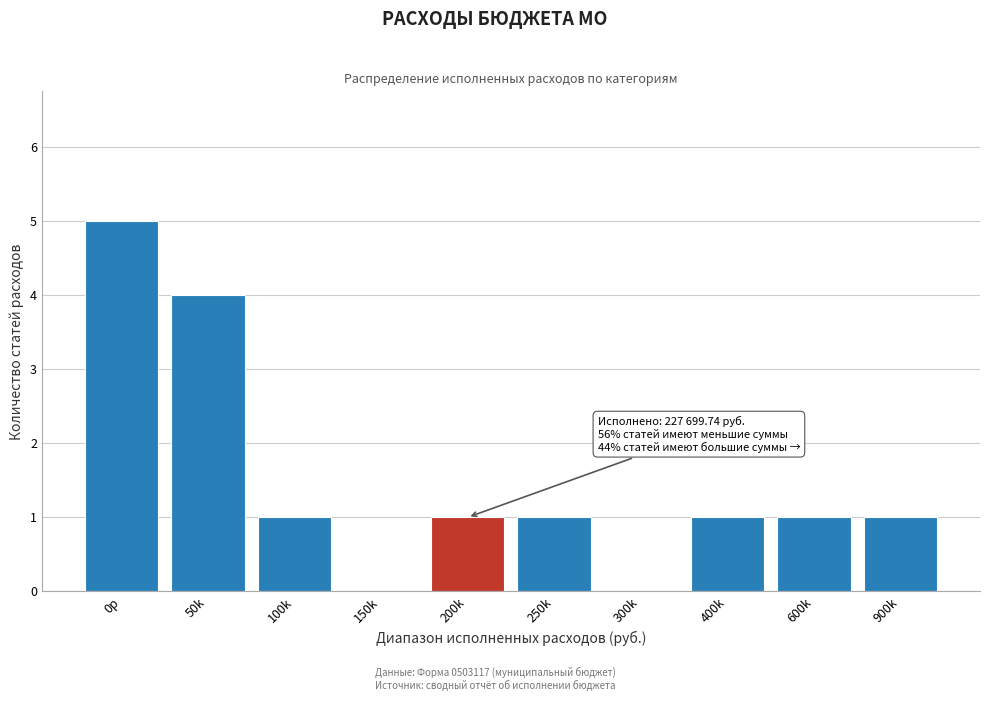

Reading left to right, what are all the values shown in this chart?

0р=5	50k=4	100k=1	150k=0	200k=1	250k=1	300k=0	400k=1	600k=1	900k=1